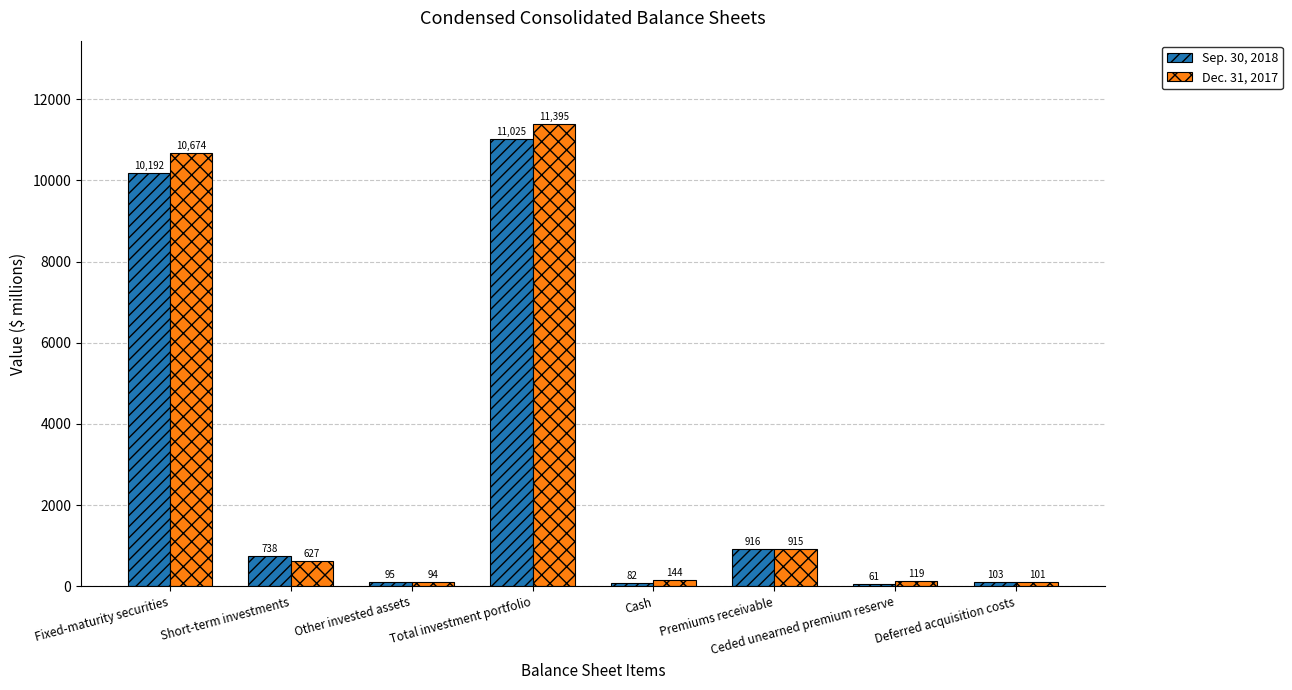

What is the sum of all Dec. 31, 2017 values?

24069